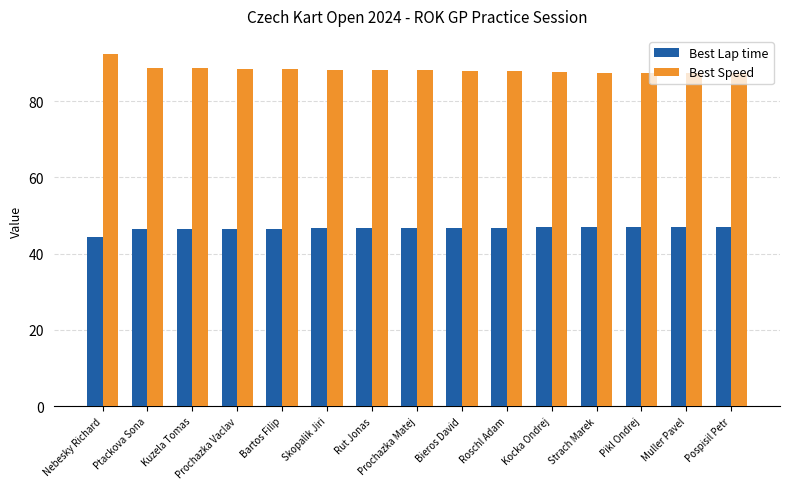

At Nebesky Richard, list the series in order from largest to smallest.

Best Speed, Best Lap time